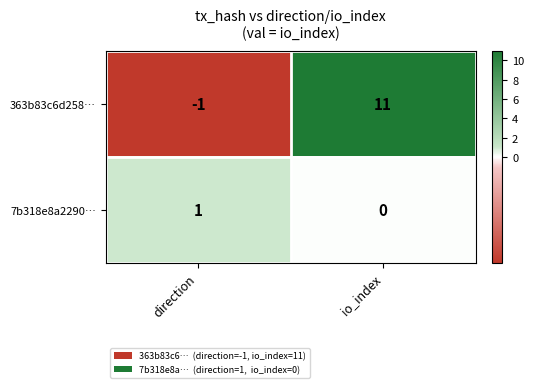

Between direction and io_index, which series saw the biggest shift?

363b83c6d258…